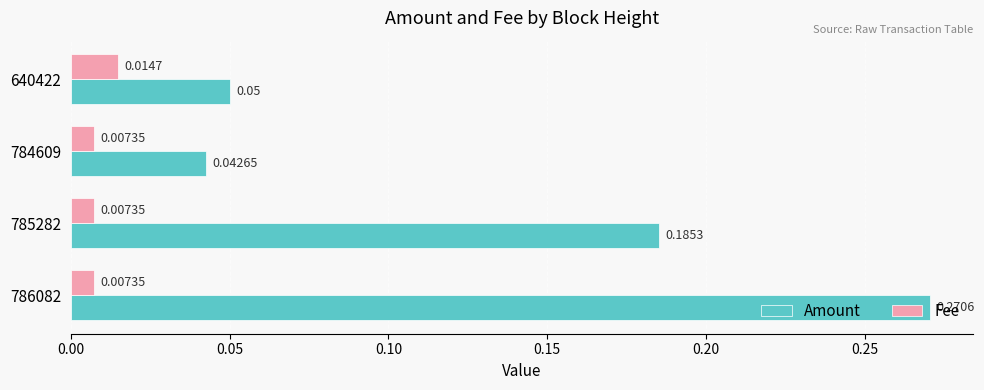

How many series are shown in this chart?

2